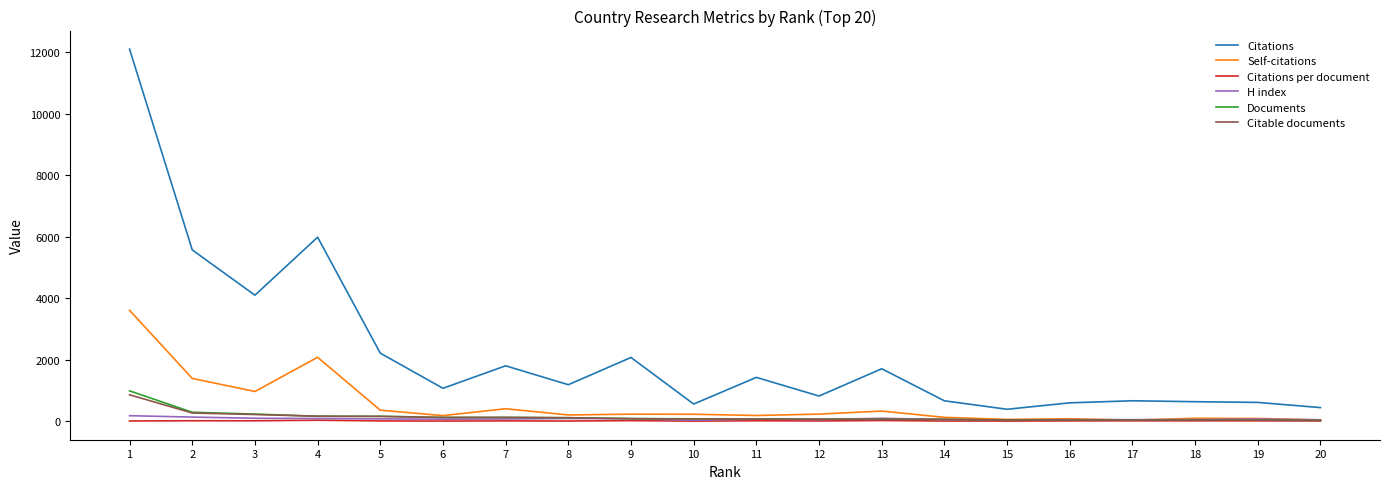

At how many categories does at least one series exceed 10989?

1